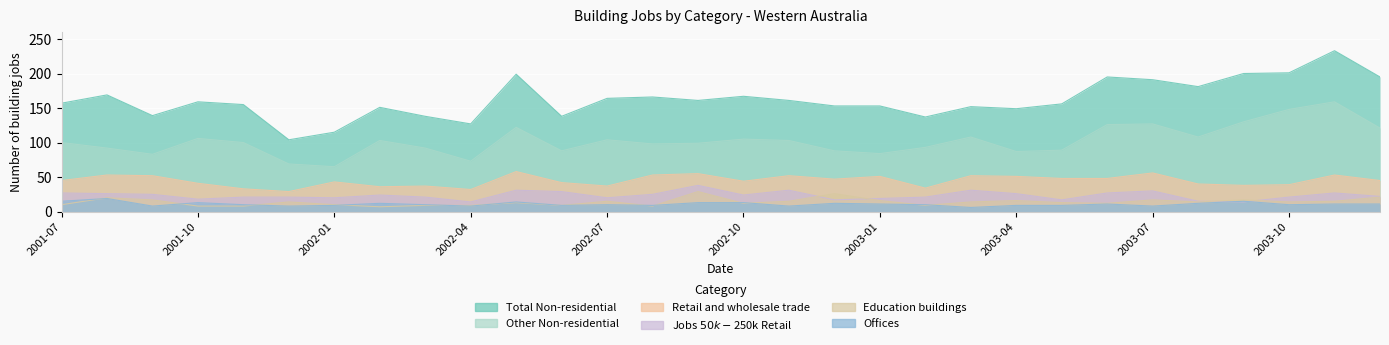

What is the difference between the maximum and minimum values in the Other Non-residential series?

94